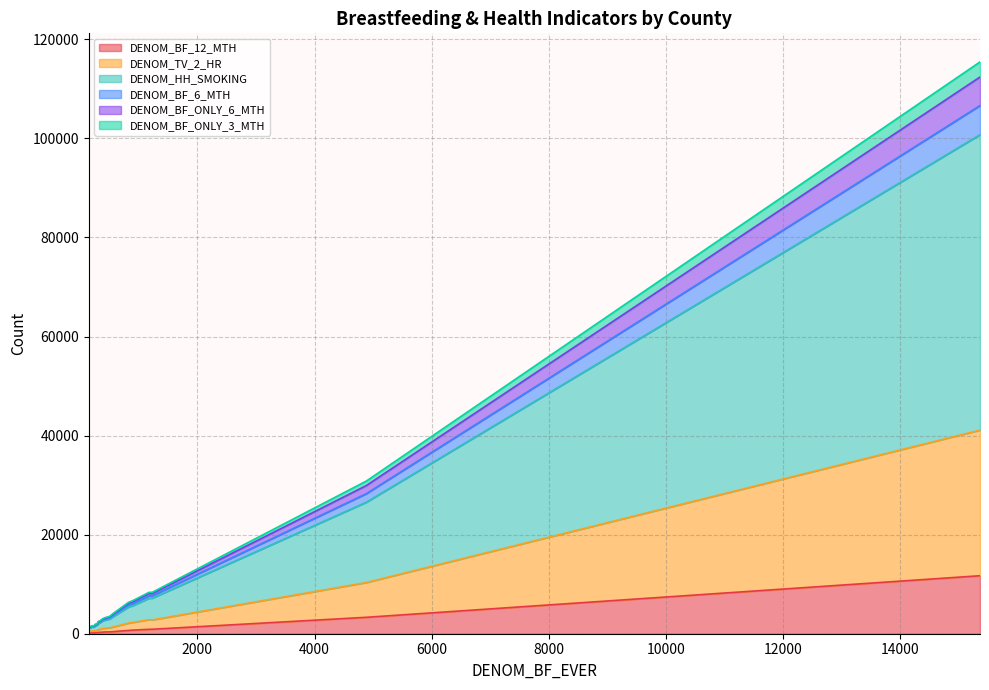

Reading left to right, what are all the values shown in this chart?

DENOM_BF_12_MTH: Albany=903	Allegany=175	Bronx=11708	Broome=890	Cattaraugus=362	Cayuga=298	Chautauqua=665	Chemung=425	Chenango=244	Clinton=329	Columbia=183	Cortland=216	Delaware=151	Dutchess=726	Erie=3316	Essex=128	Franklin=255	Fulton=158	Genesee=368	Greene=167
DENOM_TV_2_HR: Albany=1885	Allegany=477	Bronx=29399	Broome=1958	Cattaraugus=760	Cayuga=627	Chautauqua=1482	Chemung=930	Chenango=562	Clinton=747	Columbia=490	Cortland=512	Delaware=418	Dutchess=1545	Erie=7018	Essex=301	Franklin=552	Fulton=398	Genesee=816	Greene=352
DENOM_HH_SMOKING: Albany=4394	Allegany=973	Bronx=59642	Broome=4316	Cattaraugus=1649	Cayuga=1354	Chautauqua=3252	Chemung=2093	Chenango=1251	Clinton=1544	Columbia=1053	Cortland=1087	Delaware=861	Dutchess=3373	Erie=16217	Essex=642	Franklin=1218	Fulton=871	Genesee=1787	Greene=798
DENOM_BF_6_MTH: Albany=491	Allegany=98	Bronx=5888	Broome=474	Cattaraugus=193	Cayuga=141	Chautauqua=384	Chemung=252	Chenango=157	Clinton=171	Columbia=107	Cortland=123	Delaware=86	Dutchess=400	Erie=1733	Essex=72	Franklin=136	Fulton=86	Genesee=201	Greene=84
DENOM_BF_ONLY_6_MTH: Albany=442	Allegany=93	Bronx=5758	Broome=468	Cattaraugus=189	Cayuga=138	Chautauqua=355	Chemung=248	Chenango=154	Clinton=164	Columbia=106	Cortland=123	Delaware=79	Dutchess=381	Erie=1630	Essex=72	Franklin=132	Fulton=86	Genesee=199	Greene=83
DENOM_BF_ONLY_3_MTH: Albany=244	Allegany=58	Bronx=3046	Broome=251	Cattaraugus=105	Cayuga=76	Chautauqua=200	Chemung=129	Chenango=78	Clinton=81	Columbia=52	Cortland=56	Delaware=50	Dutchess=225	Erie=909	Essex=37	Franklin=75	Fulton=49	Genesee=111	Greene=51